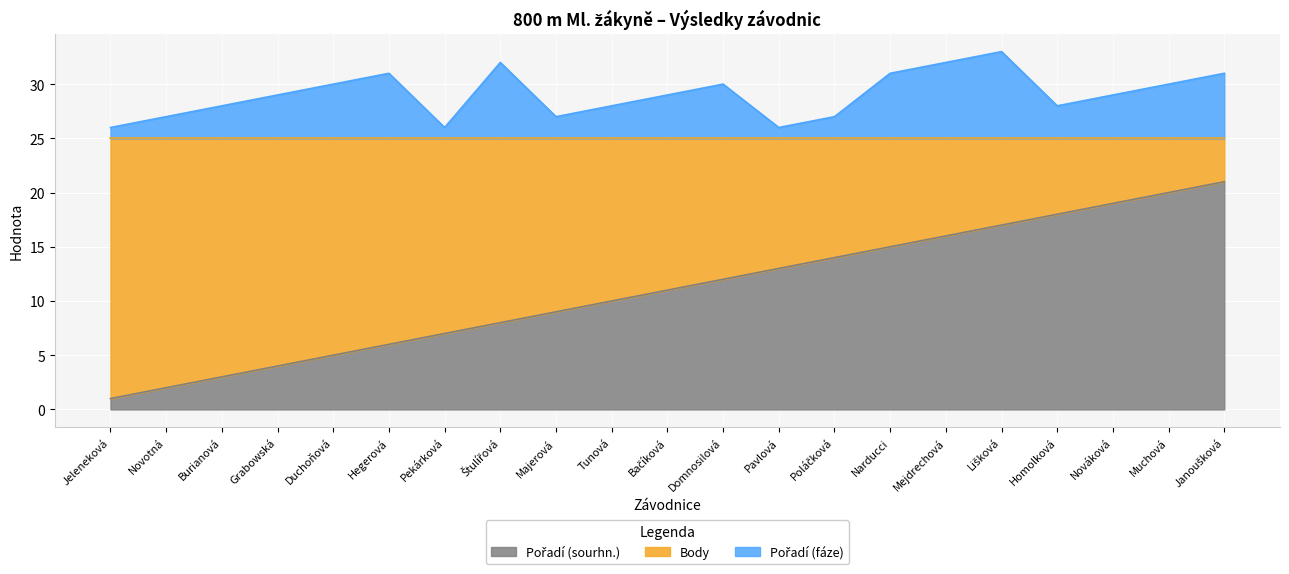

What is the total value across all series at Homolková?

46